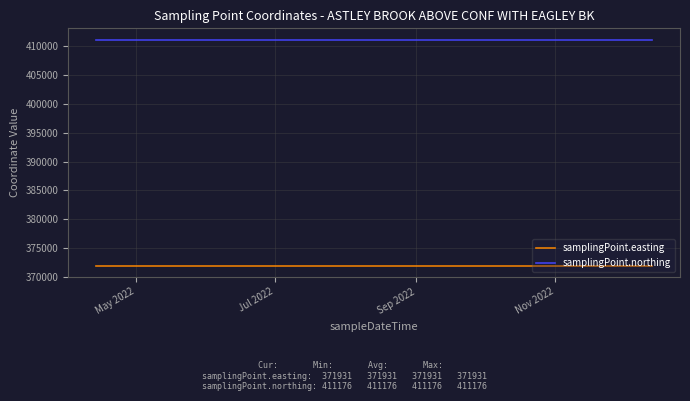

Rank the series by their average value, from highest to lowest.

samplingPoint.northing, samplingPoint.easting